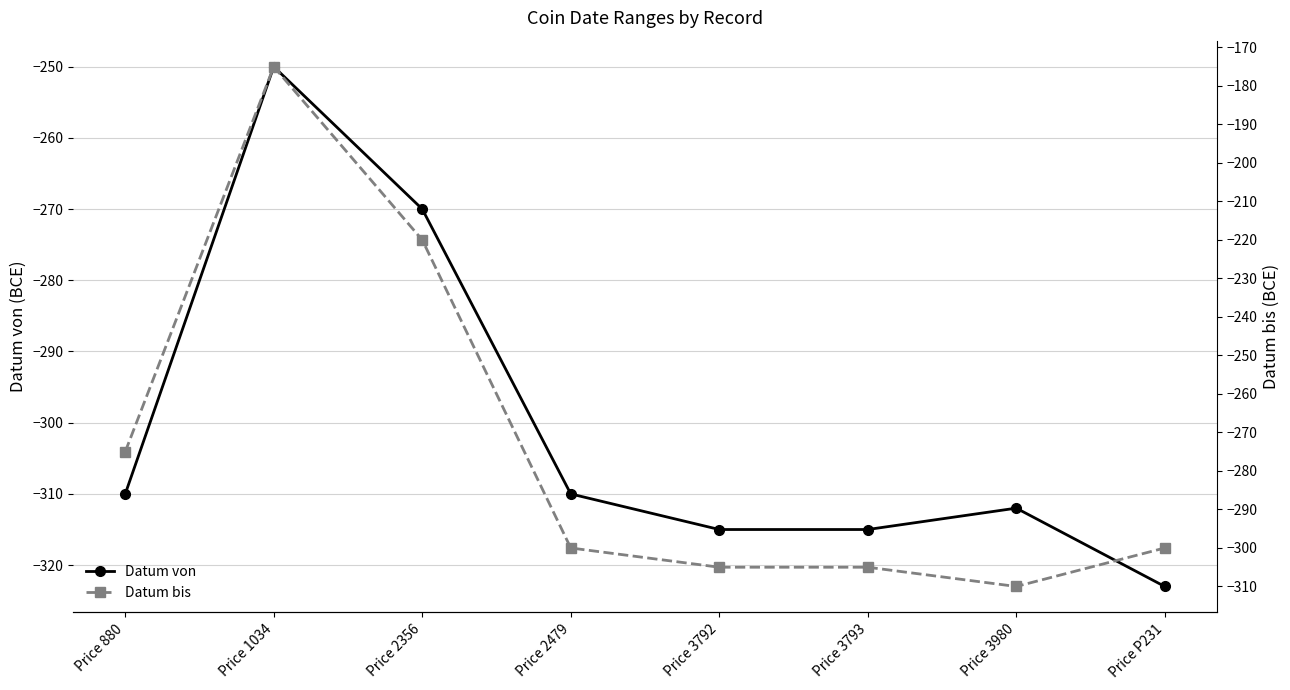

The value of Datum bis at Price 3980 is -310. True or false?

True